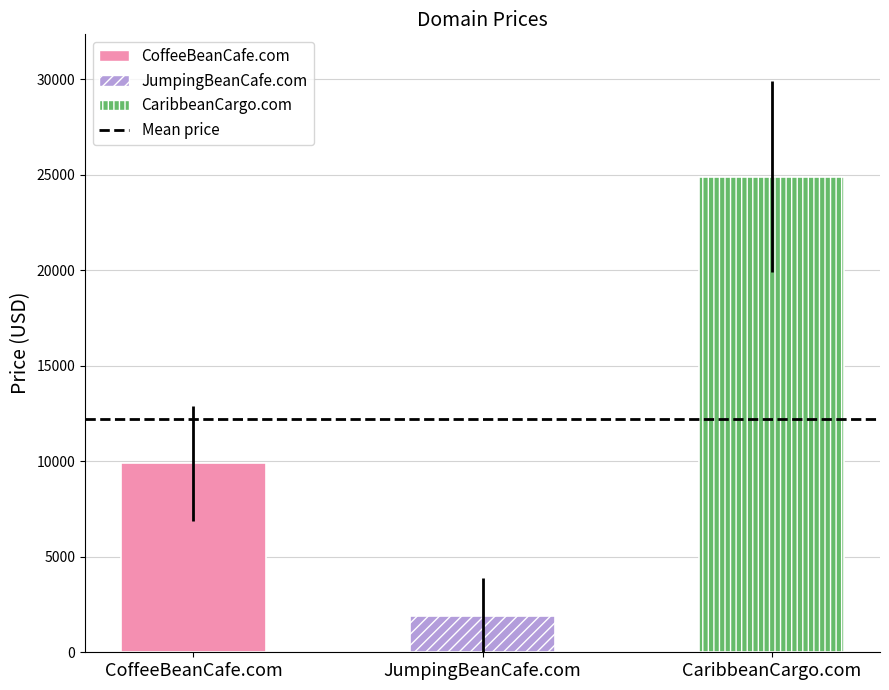

List the labels in order of value, largest first.

CaribbeanCargo.com, CoffeeBeanCafe.com, JumpingBeanCafe.com